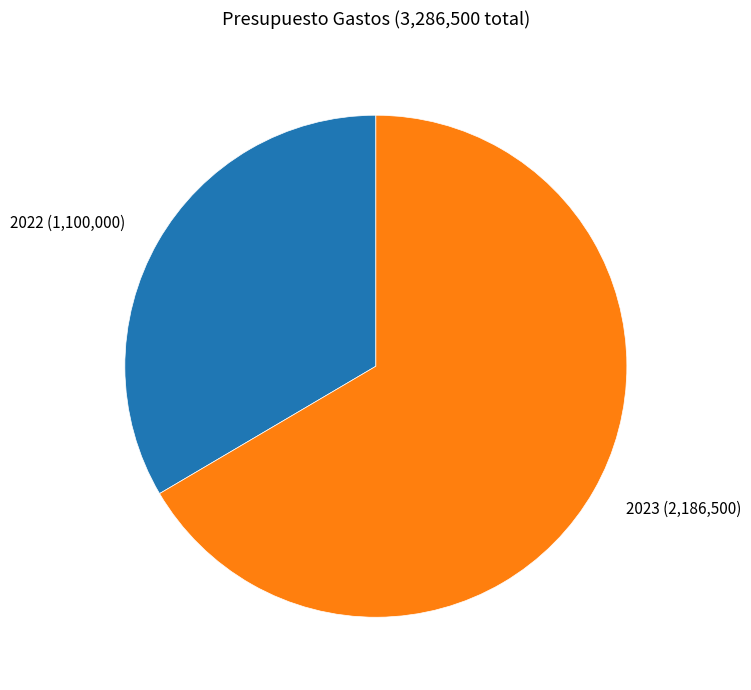

Between 2022 and 2023, which is larger?

2023